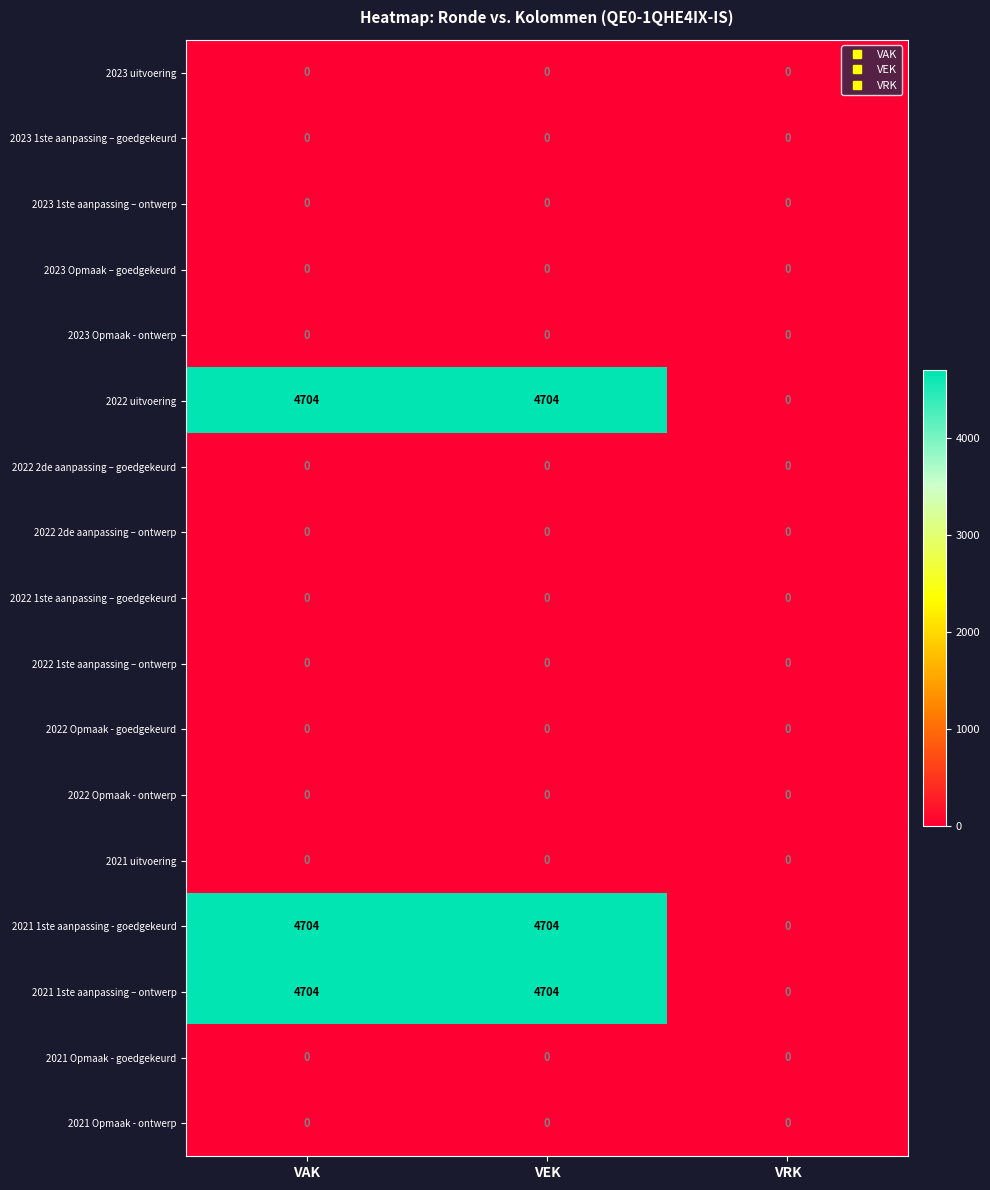

What is the total value across all series at VAK?

14112